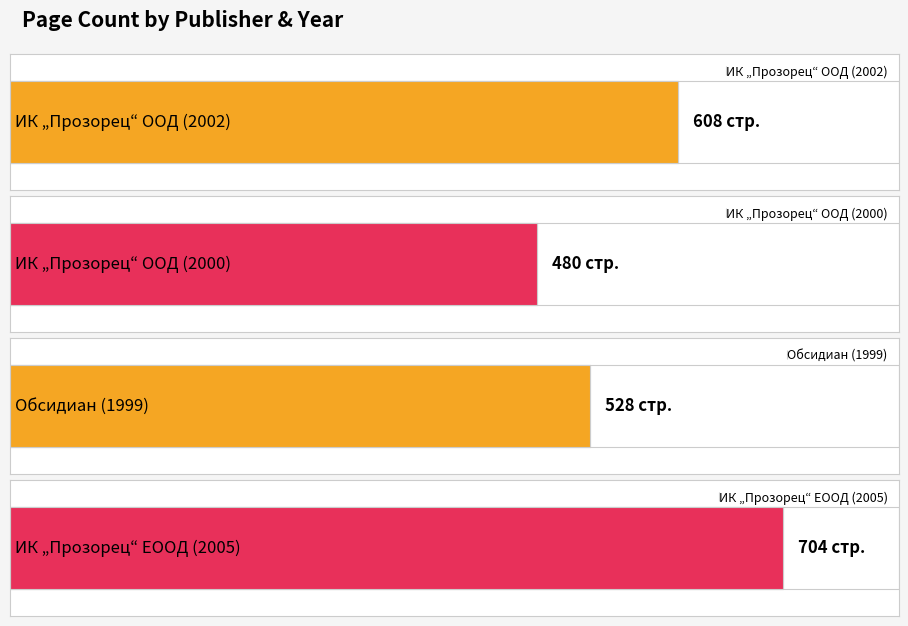

What is the difference between the maximum and minimum values?

224